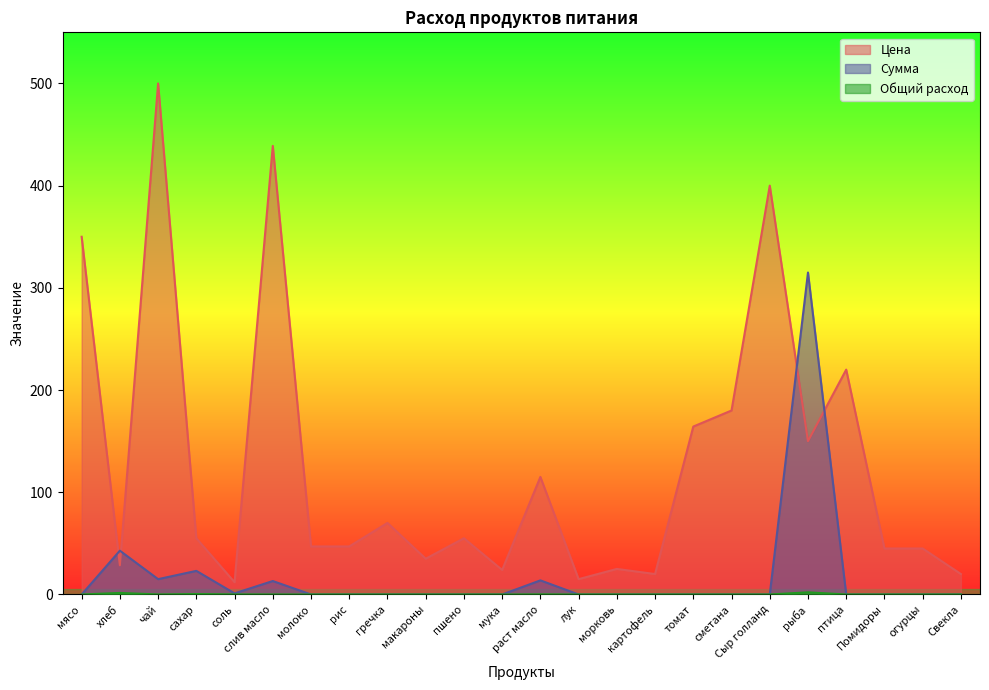

How many times do Цена and Сумма cross each other?

4